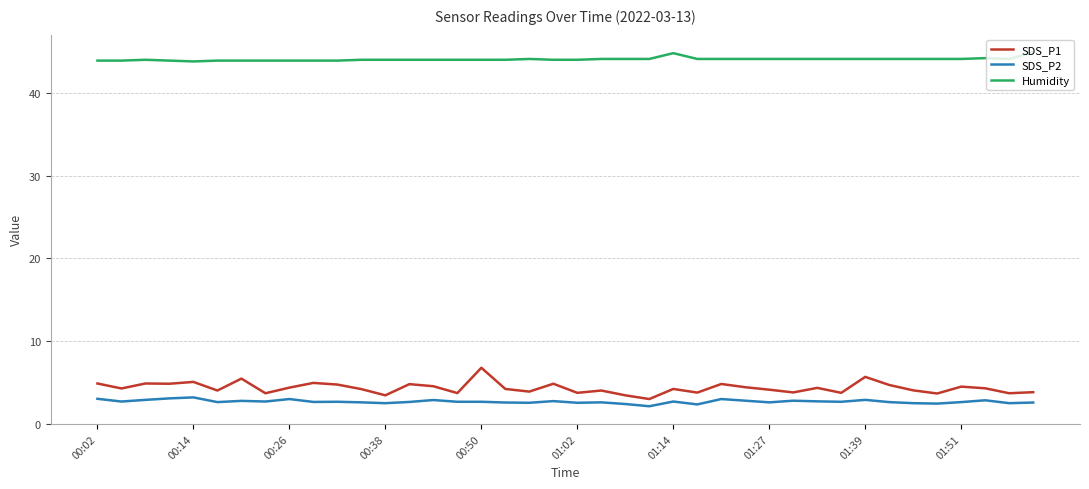

List the series in order of their peak value, lowest first.

SDS_P2, SDS_P1, Humidity